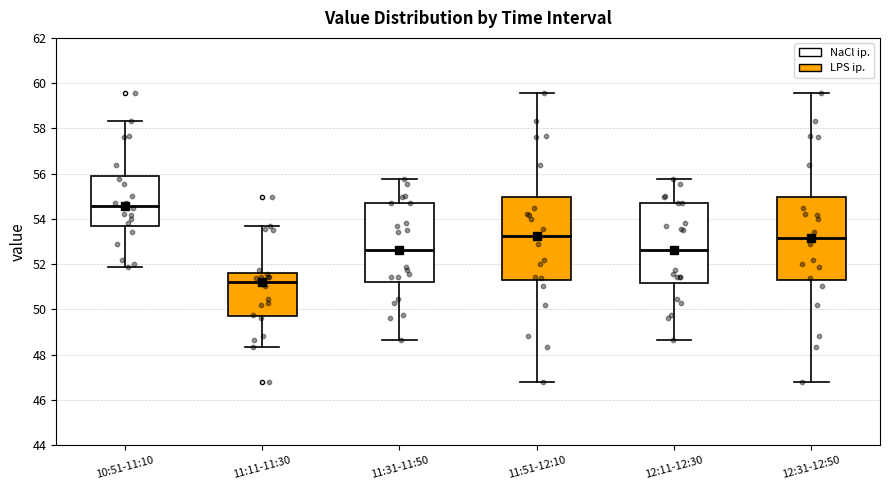

Reading left to right, transcribe this box plot: for each box, give where its median line is, the range the box spans, and where its two whiskers end, as read against the y-axis. The values are not printed on the chart, so give them approximately, as read against the axis.

10:51-11:10: median 54.6, box 53.8 to 56.0, whiskers 51.8 to 58.4
11:11-11:30: median 51.2, box 49.8 to 51.6, whiskers 48.4 to 53.6
11:31-11:50: median 52.6, box 51.2 to 54.6, whiskers 48.6 to 55.8
11:51-12:10: median 53.2, box 51.2 to 55.0, whiskers 46.8 to 59.6
12:11-12:30: median 52.6, box 51.2 to 54.6, whiskers 48.6 to 55.8
12:31-12:50: median 53.2, box 51.2 to 55.0, whiskers 46.8 to 59.6